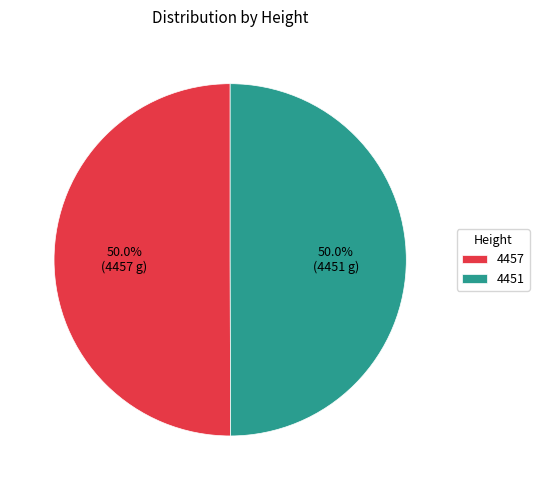

What is the total percentage of 4451 and 4457?

100.0%